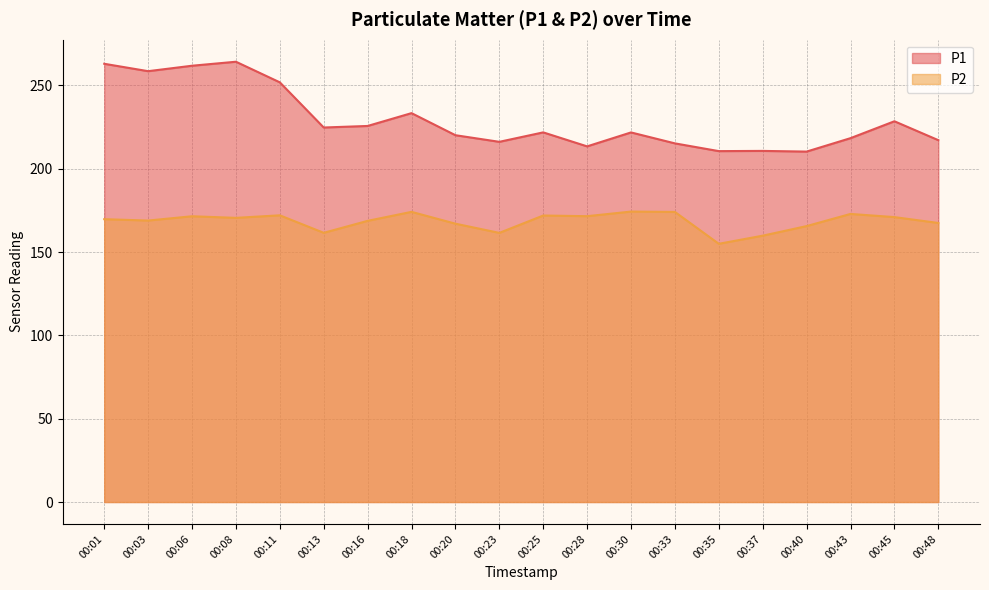

What is the minimum value shown in the chart?

155.0